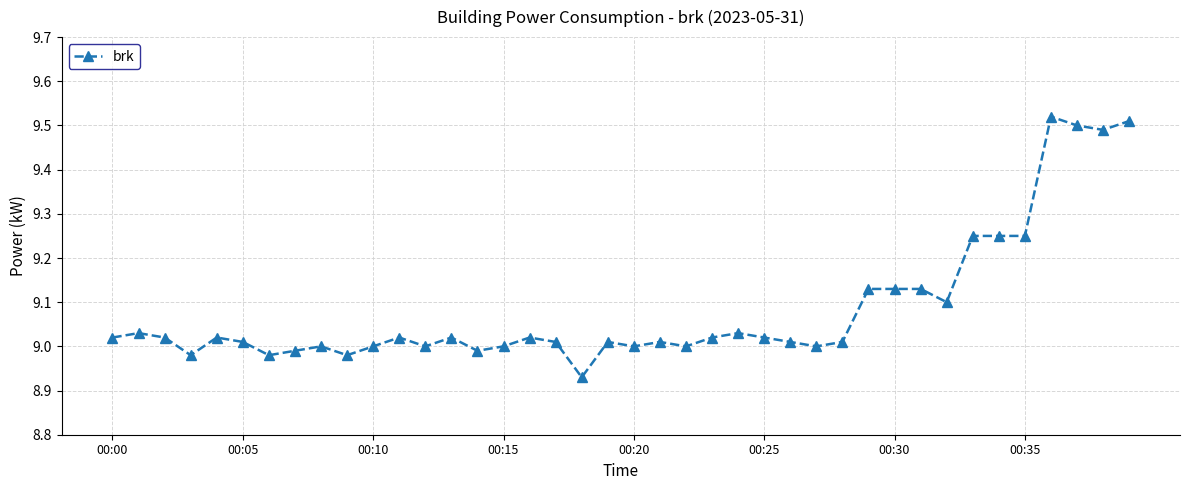

What is the difference between the second highest and second lowest values?

0.5